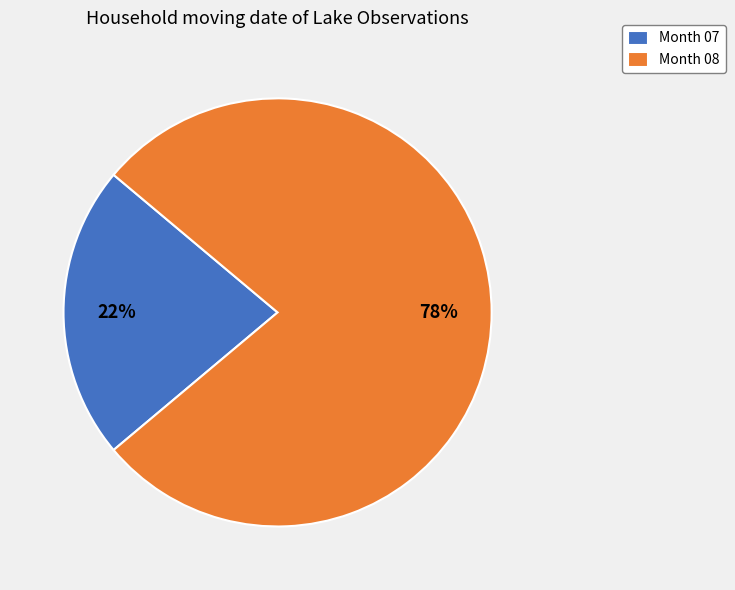

True or false: Month 08 accounts for 78% of the total.

True